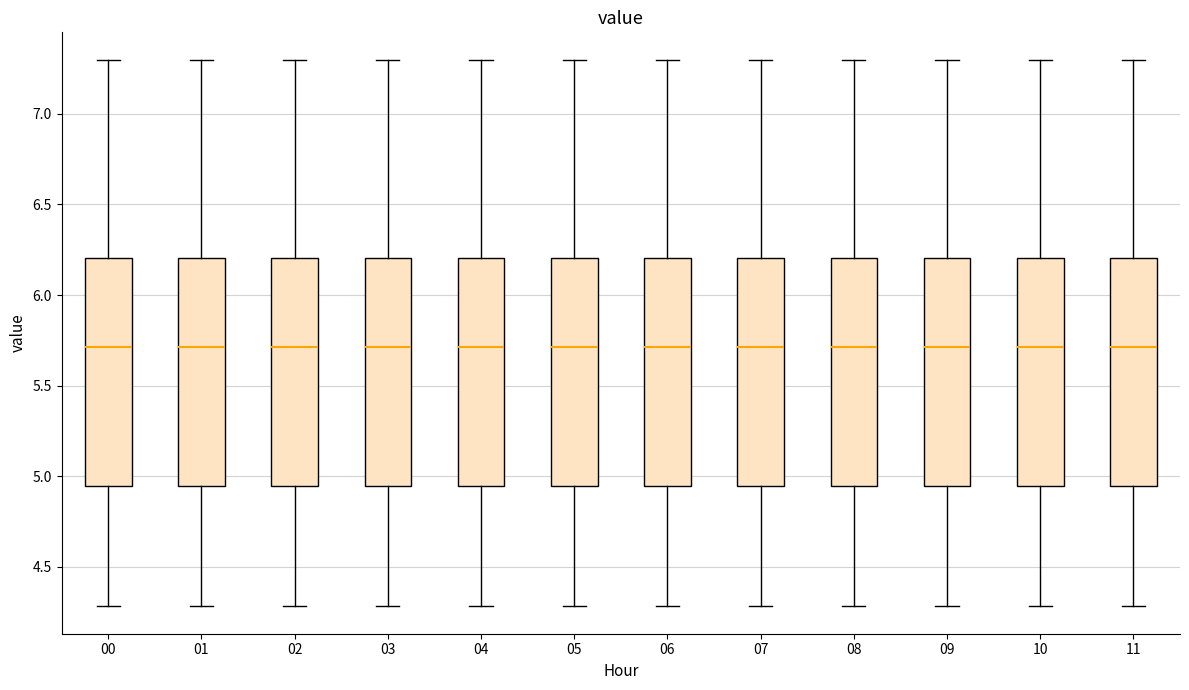

Reading left to right, transcribe this box plot: for each box, give where its median line is, the range the box spans, and where its two whiskers end, as read against the y-axis. The values are not printed on the chart, so give them approximately, as read against the axis.

00: median 5.70, box 4.95 to 6.20, whiskers 4.30 to 7.30
01: median 5.70, box 4.95 to 6.20, whiskers 4.30 to 7.30
02: median 5.70, box 4.95 to 6.20, whiskers 4.30 to 7.30
03: median 5.70, box 4.95 to 6.20, whiskers 4.30 to 7.30
04: median 5.70, box 4.95 to 6.20, whiskers 4.30 to 7.30
05: median 5.70, box 4.95 to 6.20, whiskers 4.30 to 7.30
06: median 5.70, box 4.95 to 6.20, whiskers 4.30 to 7.30
07: median 5.70, box 4.95 to 6.20, whiskers 4.30 to 7.30
08: median 5.70, box 4.95 to 6.20, whiskers 4.30 to 7.30
09: median 5.70, box 4.95 to 6.20, whiskers 4.30 to 7.30
10: median 5.70, box 4.95 to 6.20, whiskers 4.30 to 7.30
11: median 5.70, box 4.95 to 6.20, whiskers 4.30 to 7.30